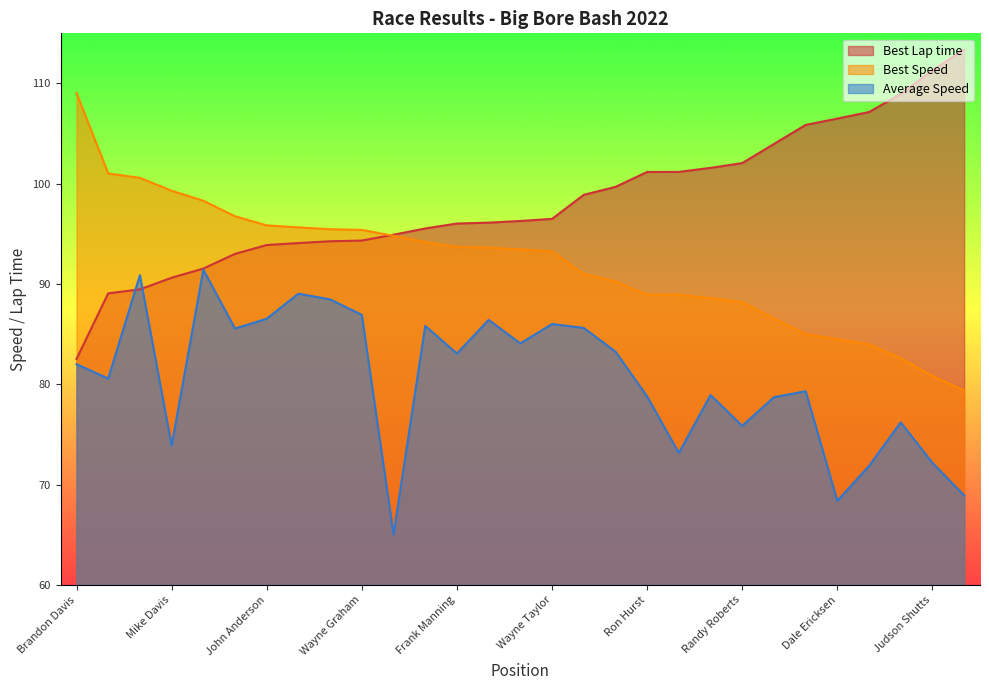

At which label is Average Speed closest to 78?

Roger Colombo